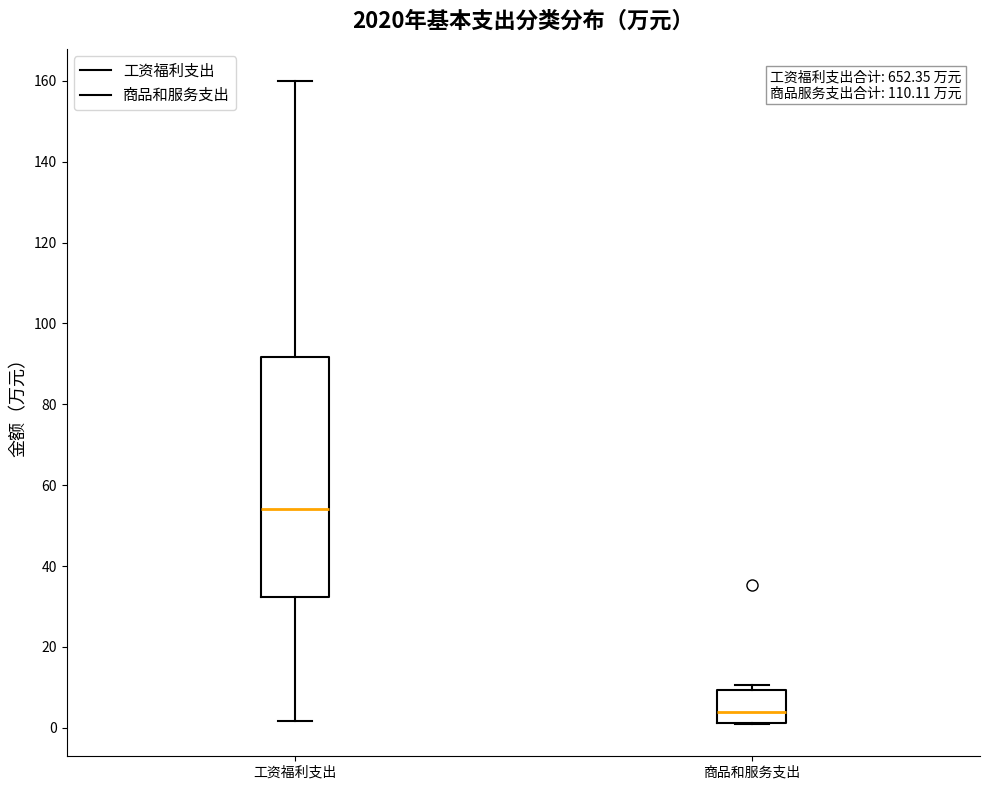

Reading left to right, read every box against the y-axis: the position of its median line, the range the box covers, and the ends of its whiskers. The values are not printed on the chart, so give them approximately, as read against the axis.

工资福利支出: median 54, box 32 to 92, whiskers 2 to 160
商品和服务支出: median 4, box 2 to 10, whiskers 0 to 10 (just above the box's upper edge)